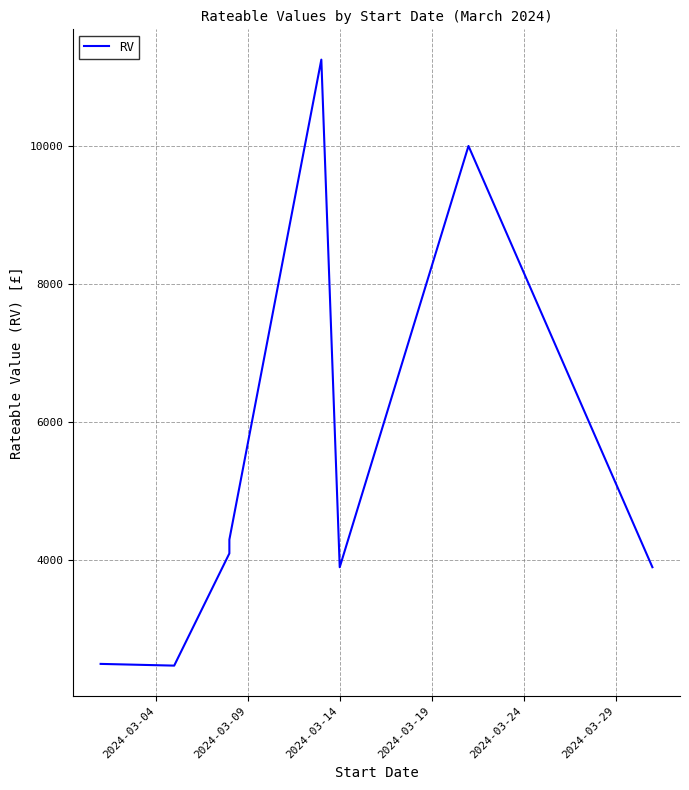

True or false: the data shows 14697 at 6.

False